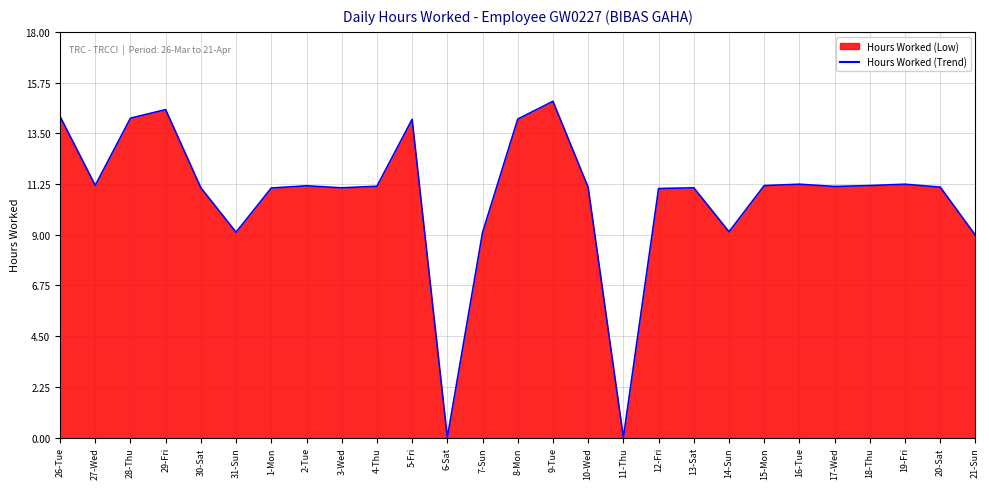

What is the maximum value shown in the chart?

14.9